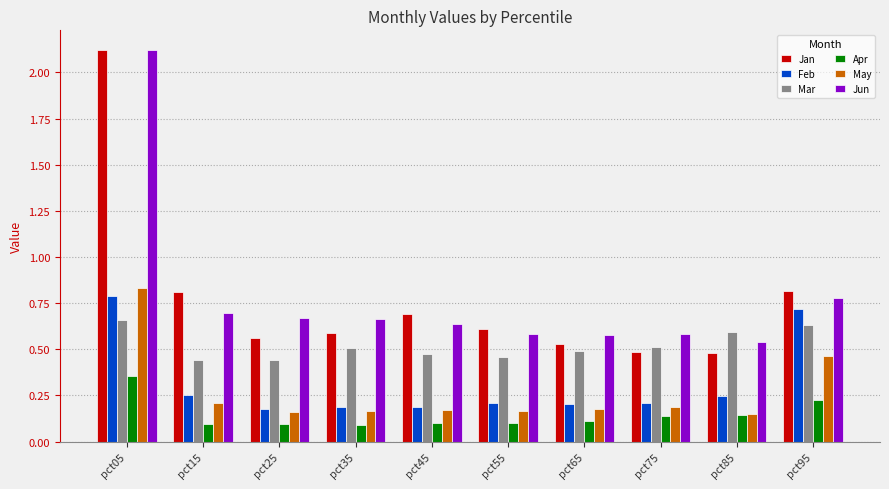

Which series has the largest range (max minus min)?

Jan